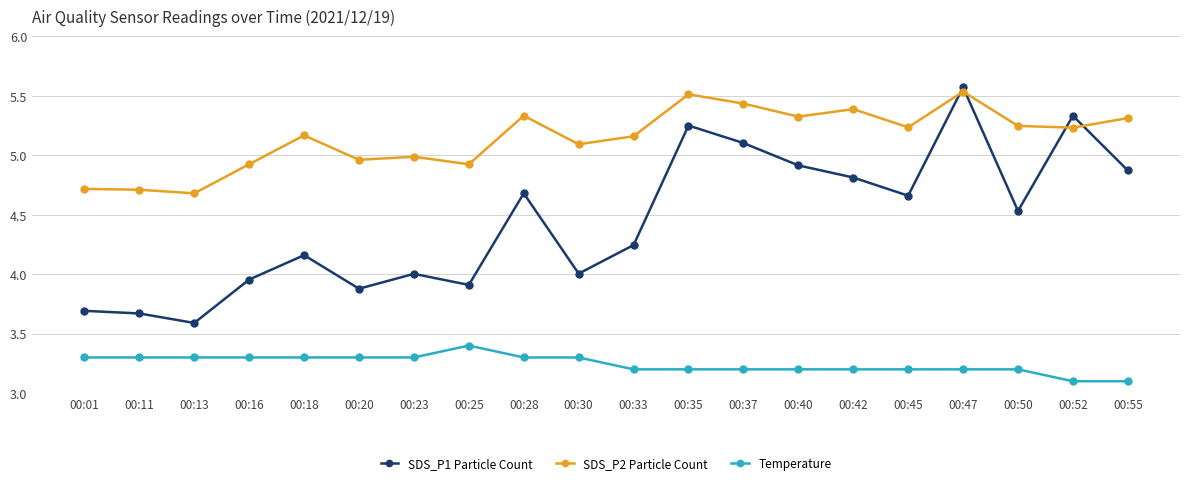

What is the difference between the second highest and minimum values in the SDS_P2 Particle Count series?

0.8